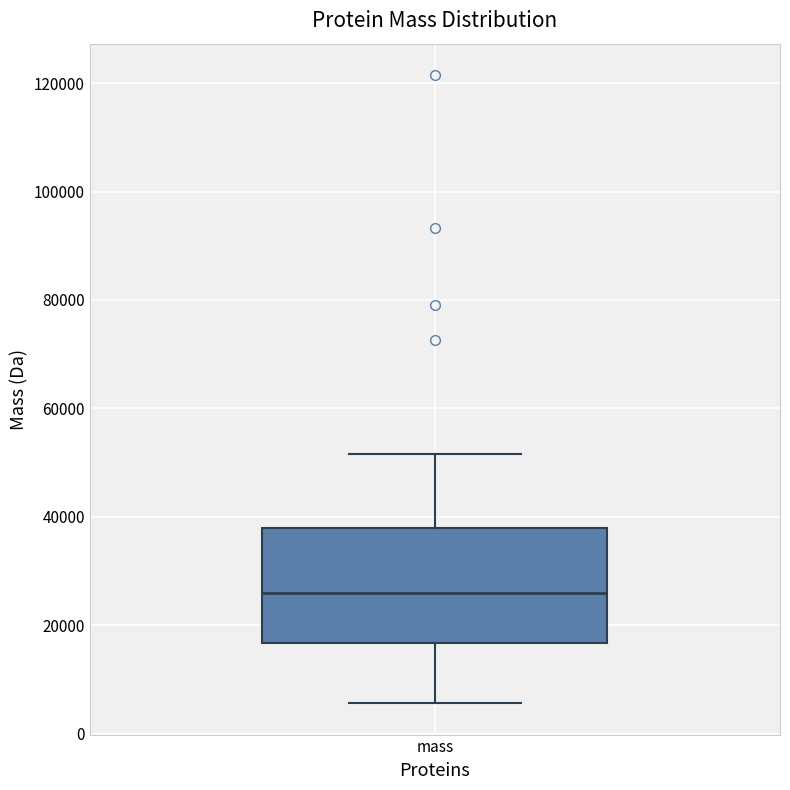

Read this box plot against the y-axis: the position of the median line, the range covered by the box, and the ends of both whiskers. The values are not printed on the chart, so give them approximately, as read against the axis.

median 26000, box 16000 to 38000, whiskers 6000 to 52000